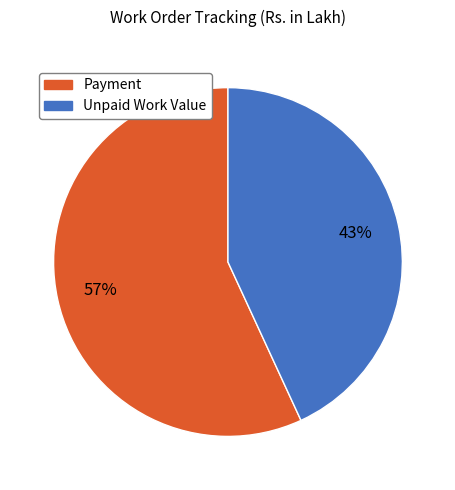

Approximately how many times larger is the value at Unpaid Work Value compared to Payment?

0.8